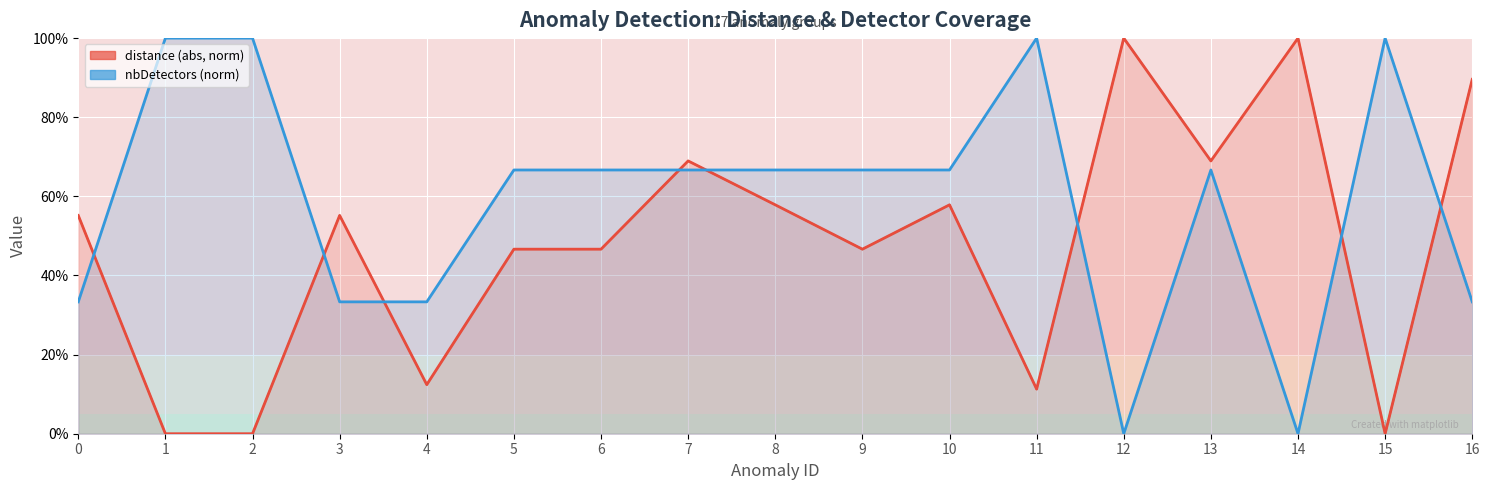

What are all the series names shown in the legend?

distance, nbDetectors